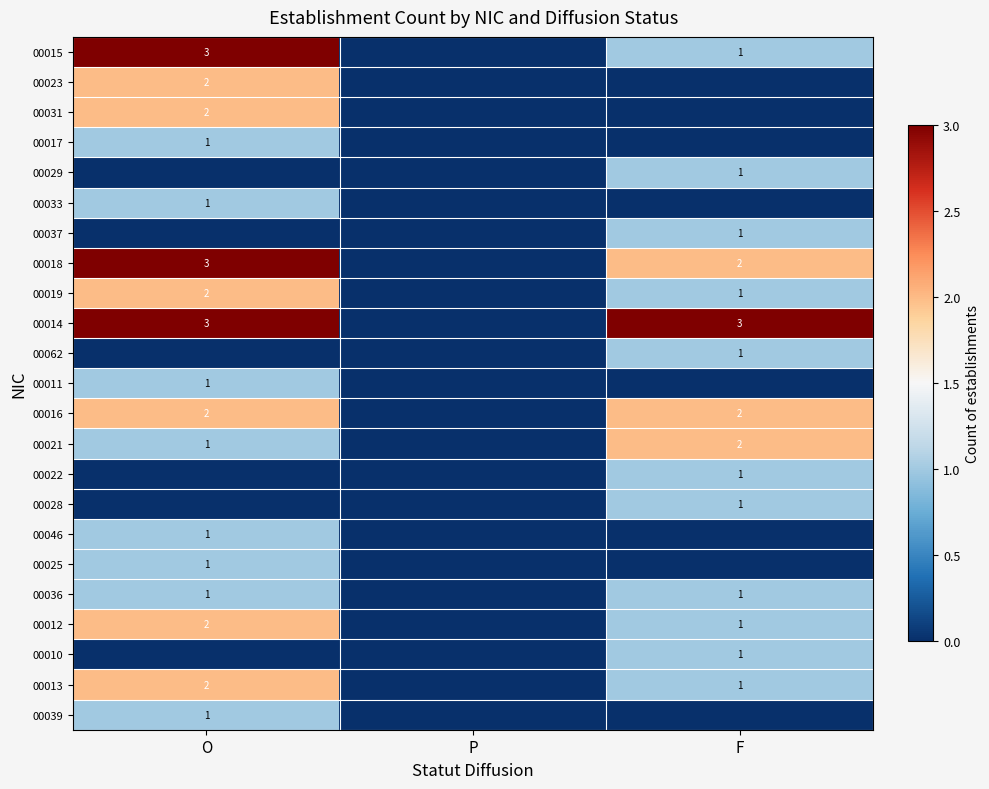

At how many categories does at least one series exceed 2?

2